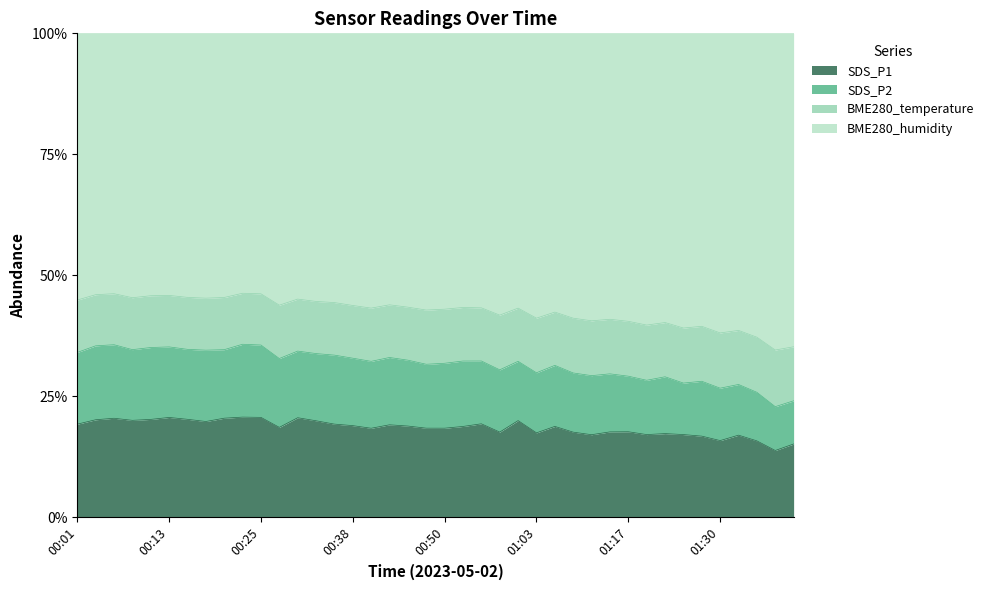

At which label does SDS_P1 reach its peak?

2023-05-02 00:23